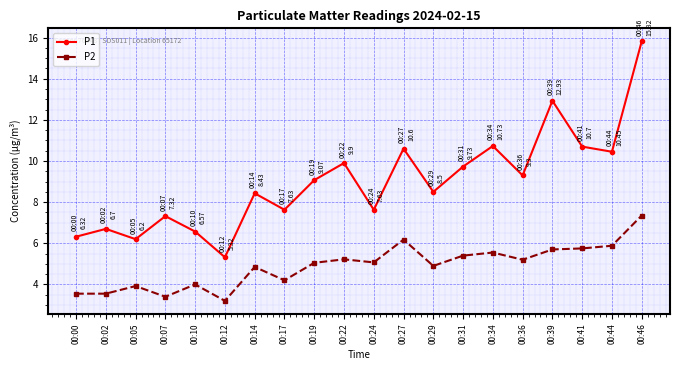

Does the chart have visible grid lines?

Yes